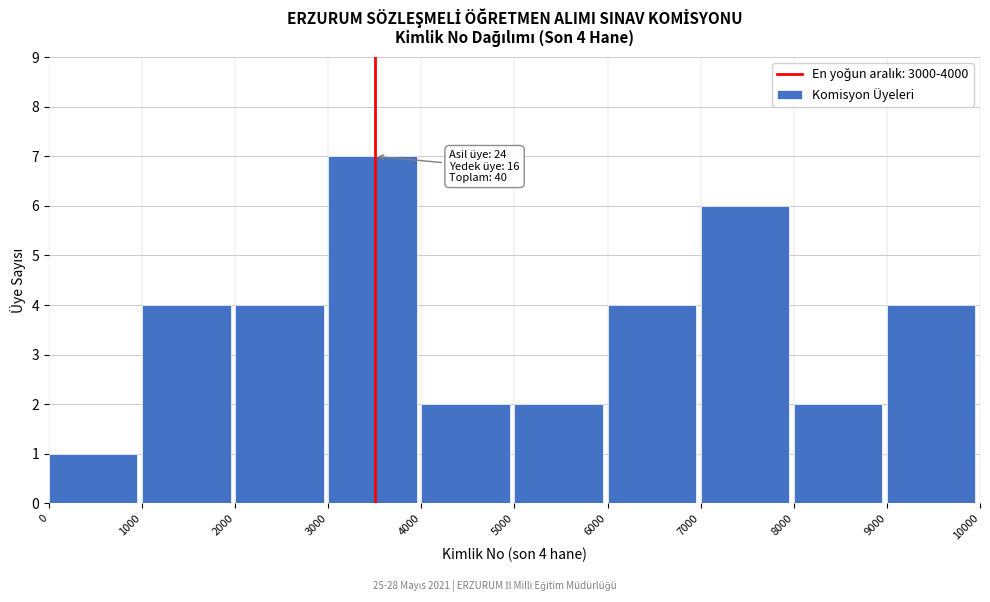

Over which range of the x-axis is the bar tallest?

3000 to 4000